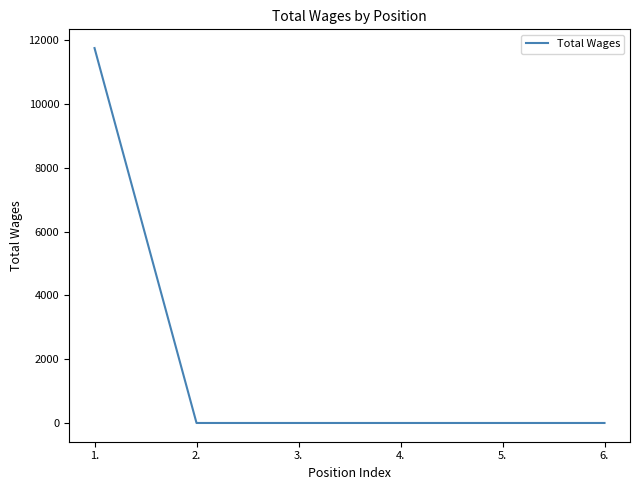

True or false: the data has more than 2 interior local peaks.

False